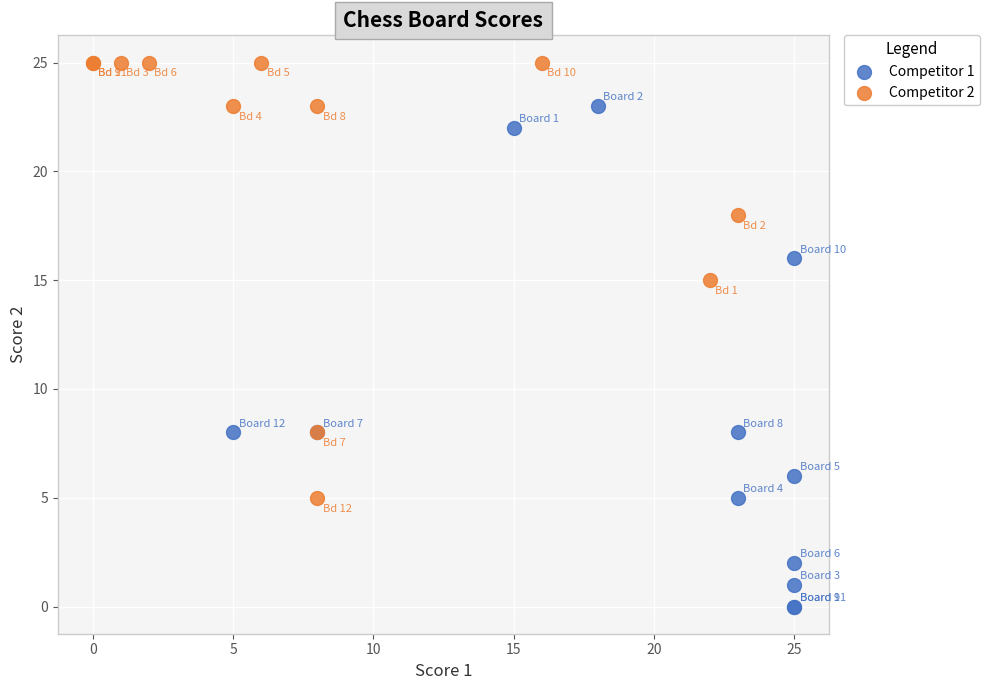

Which series reaches the maximum Y coordinate?

Competitor 2